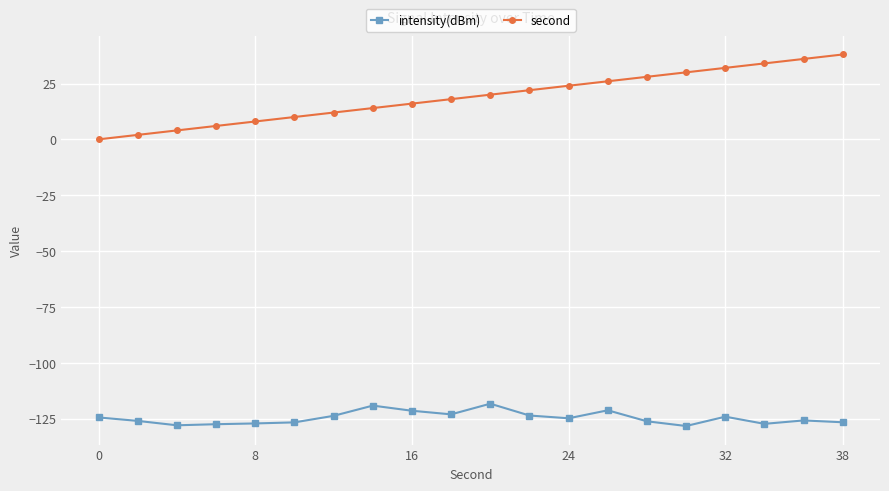

Count the number of categories in the chart.

20